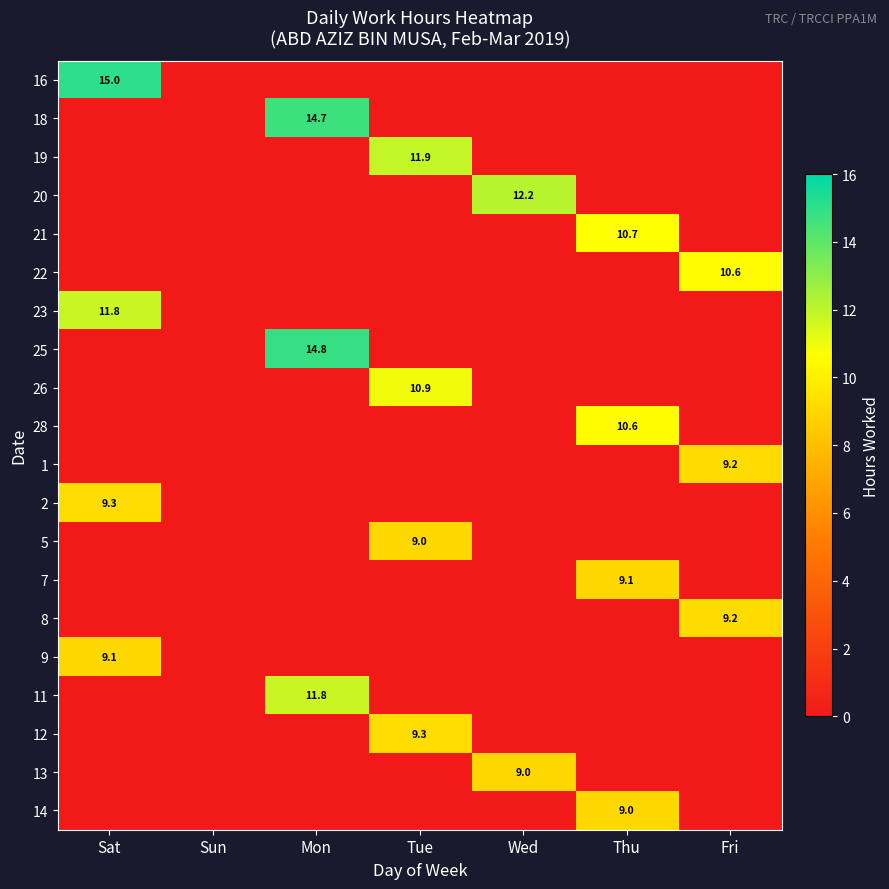

True or false: 21 has a value of 17.6 at Thu.

False